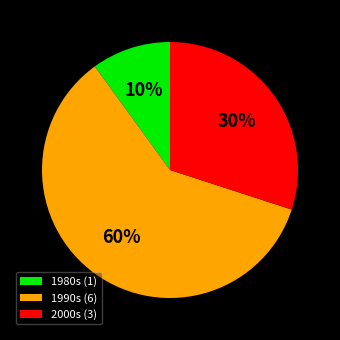

Rank the categories by value from lowest to highest.

1980s (1), 2000s (3), 1990s (6)